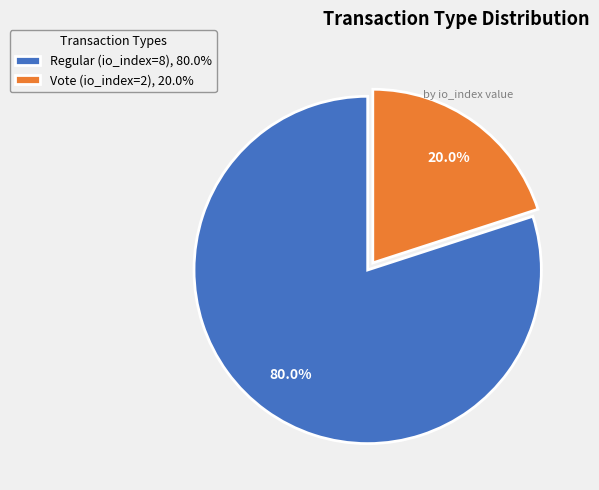

To the nearest percent, what is the combined percentage of Regular (io_index=8) and Vote (io_index=2)?

100%